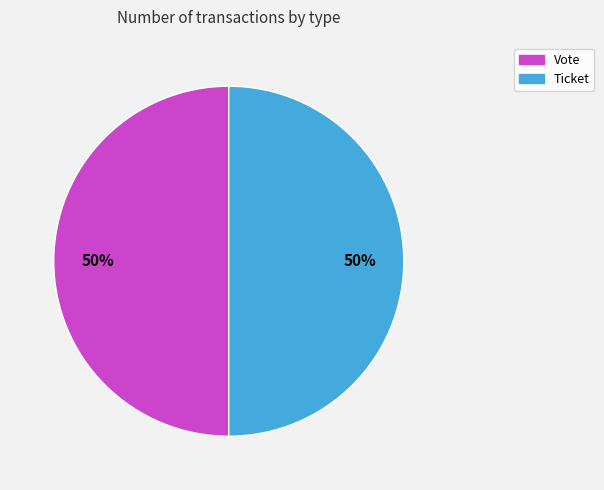

Combined, do Ticket and Vote account for over 50%?

Yes